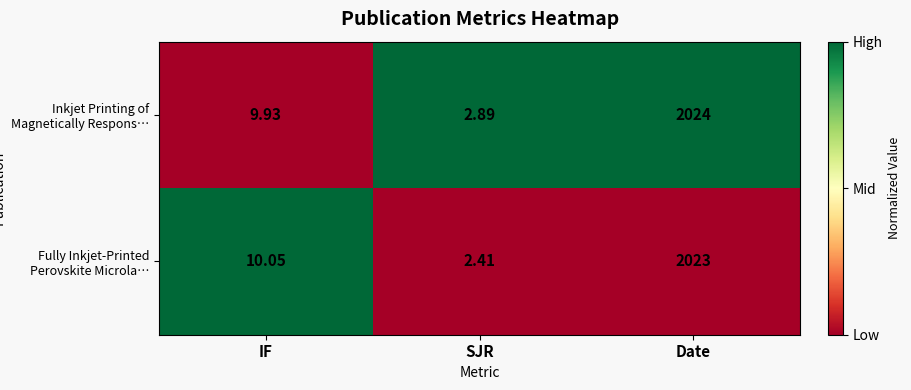

What is the total value across all series at Date?

4047.0